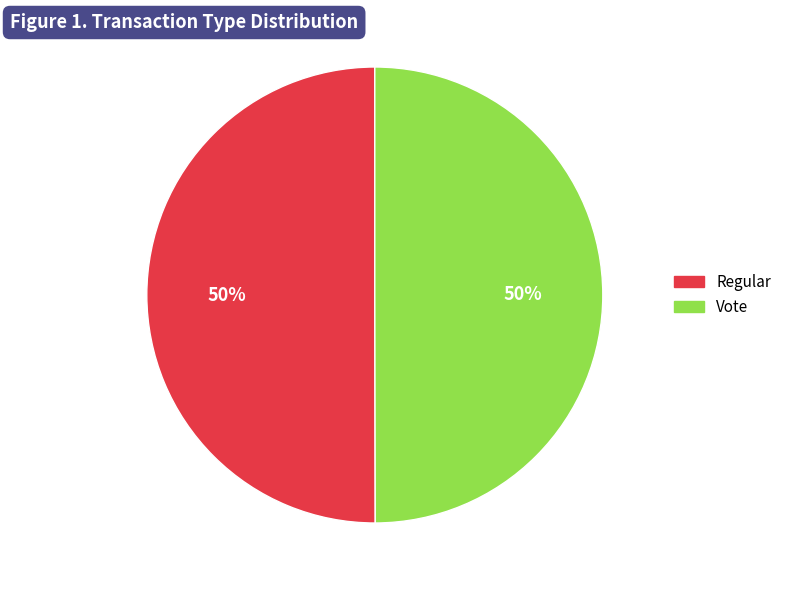

To the nearest percent, what is the combined percentage of Vote and Regular?

100%